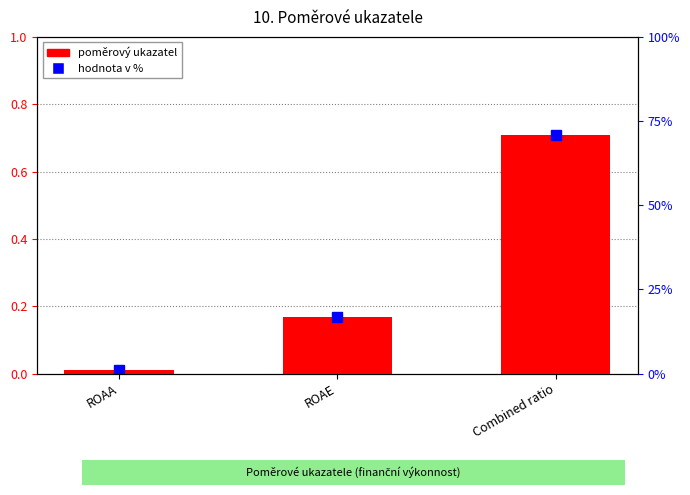

Which category has the lowest value across all series?

ROAA